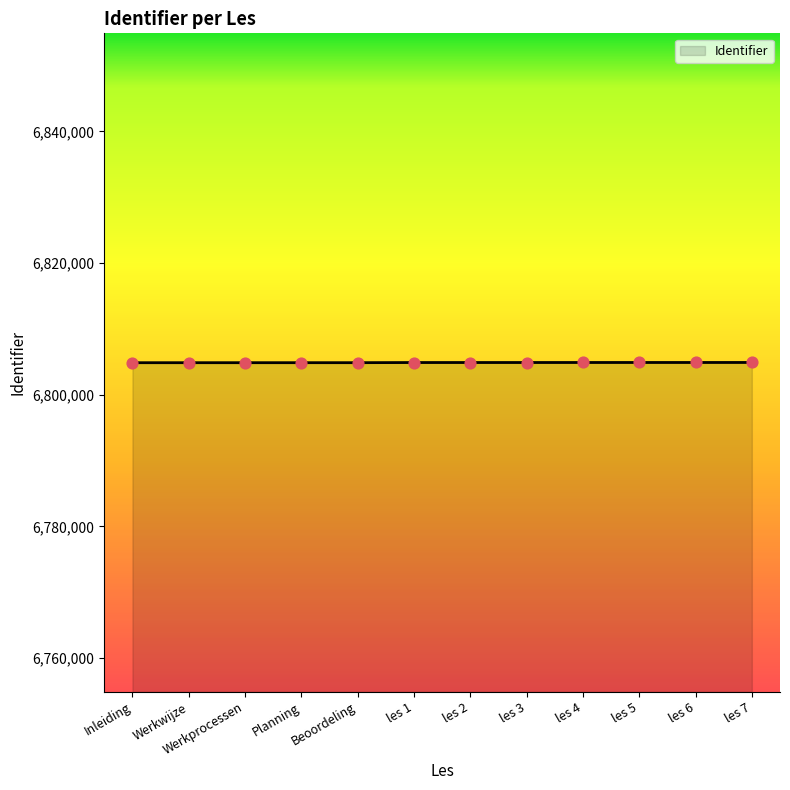

What is the change in value from les 3 to les 5?

+4